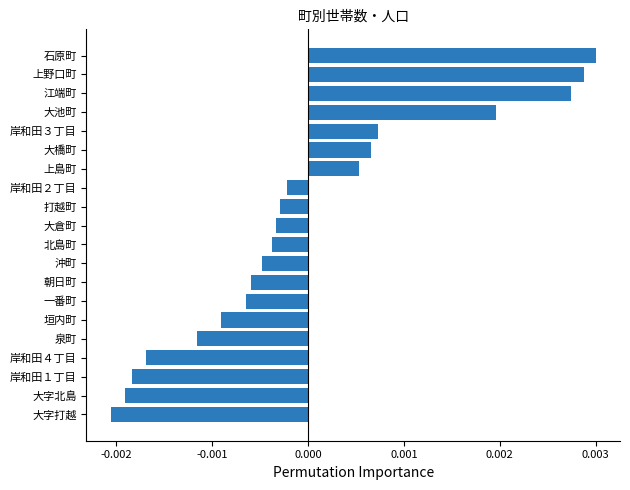

Between 岸和田２丁目 and 江端町, which is larger?

江端町